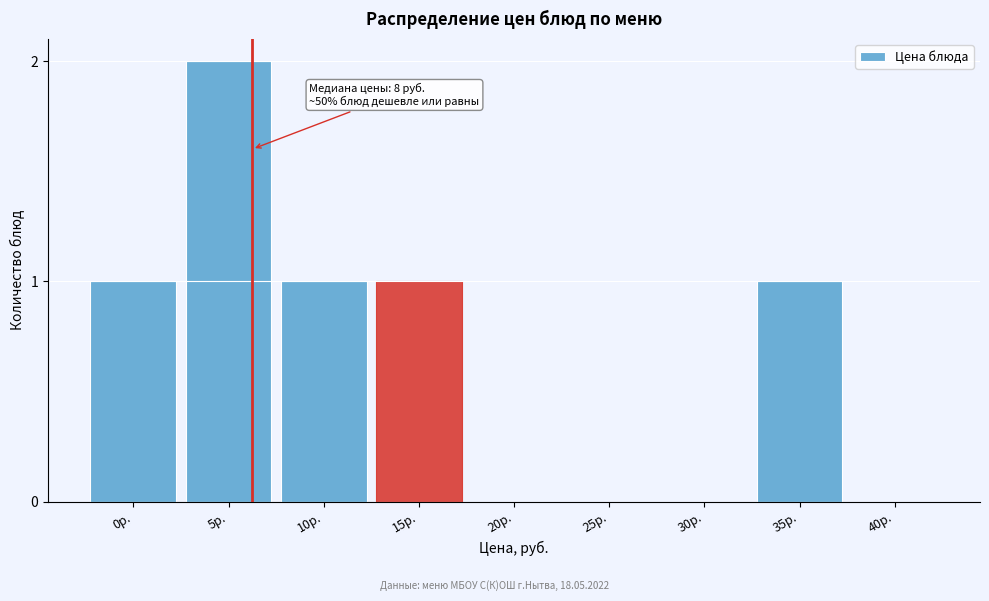

Reading left to right, list all the values displayed in this chart.

0р.=1	5р.=2	10р.=1	15р.=1	20р.=0	25р.=0	30р.=0	35р.=1	40р.=0